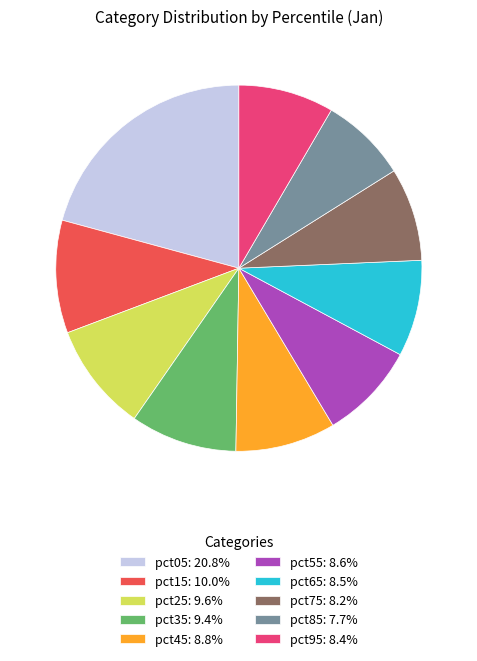

Do pct05: 20.8% and pct35: 9.4% together represent more than half of the pie?

No